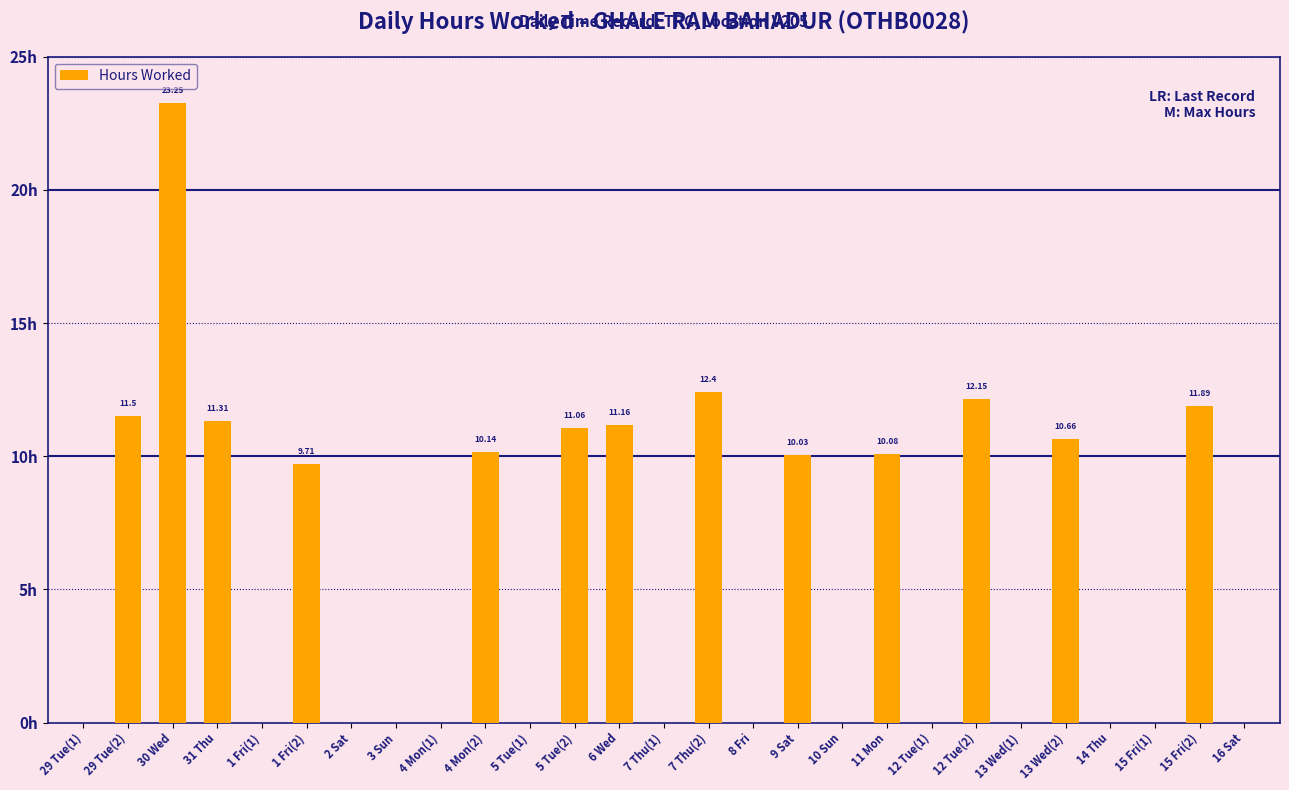

What is the change in value from 7 Thu(2) to 12 Tue(2)?

-0.2